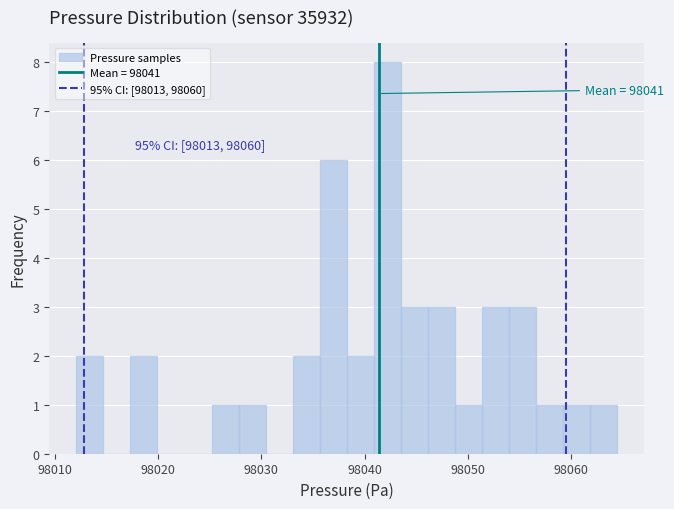

Around what value on the x-axis is the tallest bar? Give the approximate position of its centre, as read against the axis.

98042